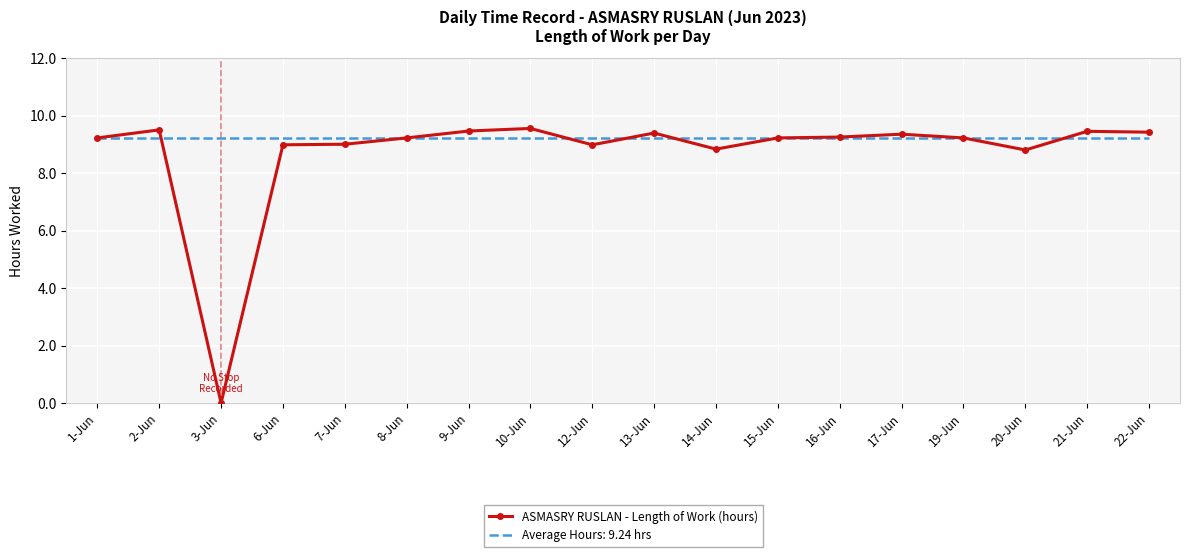

Rank the series by their average value, from lowest to highest.

ASMASRY RUSLAN - Length of Work (hours), Average Hours: 9.24 hrs